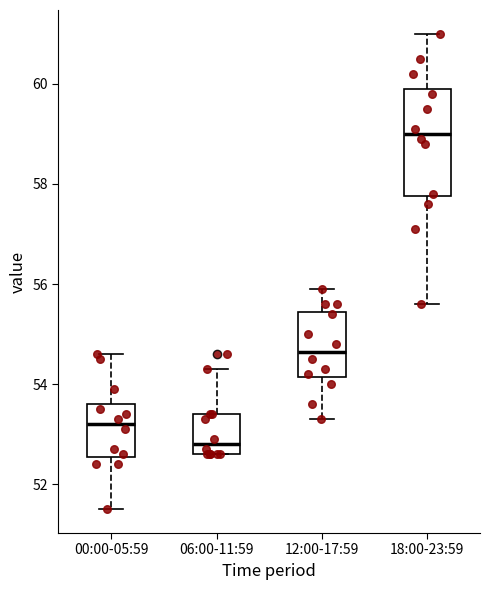

Where does the lower whisker of the box for 12:00-17:59 end on the y-axis? The values are not printed on the chart, so give them approximately, as read against the axis.

53.4